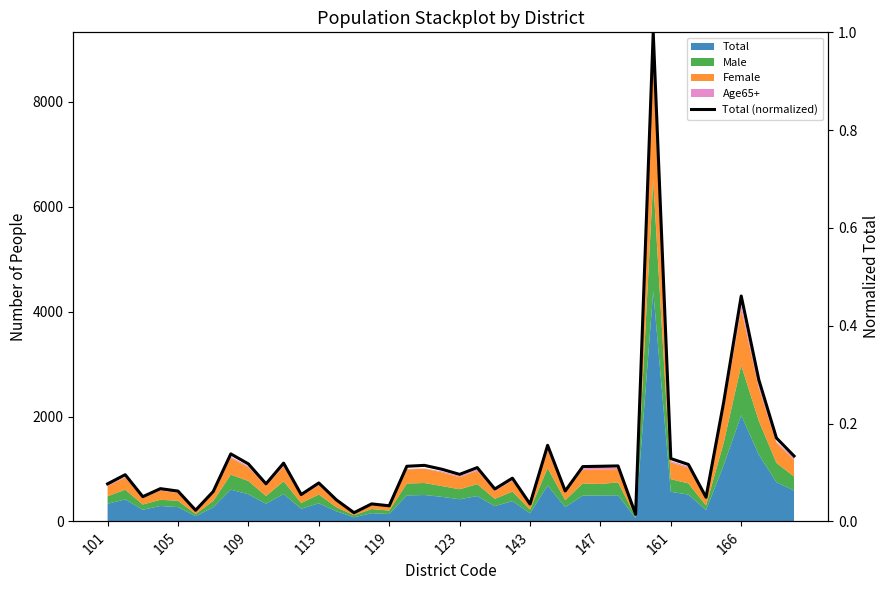

Does the chart have visible grid lines?

No